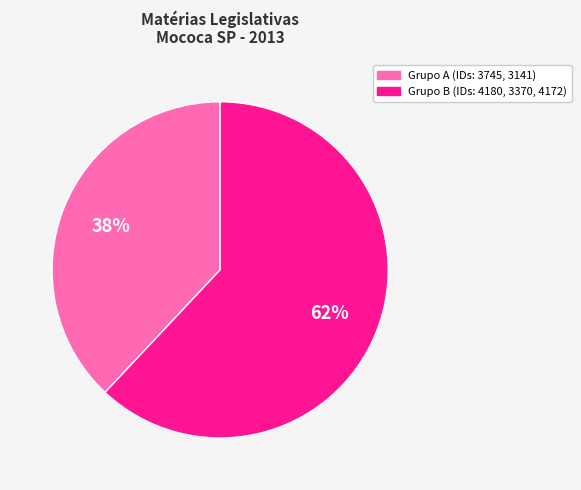

Is there a majority slice in this chart?

Yes